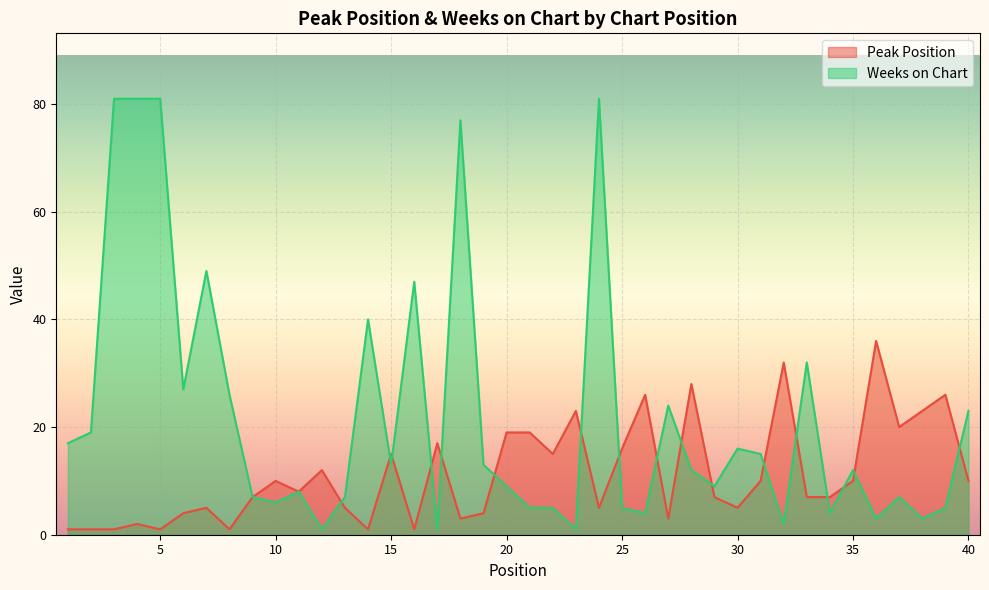

How many series are shown in this chart?

2